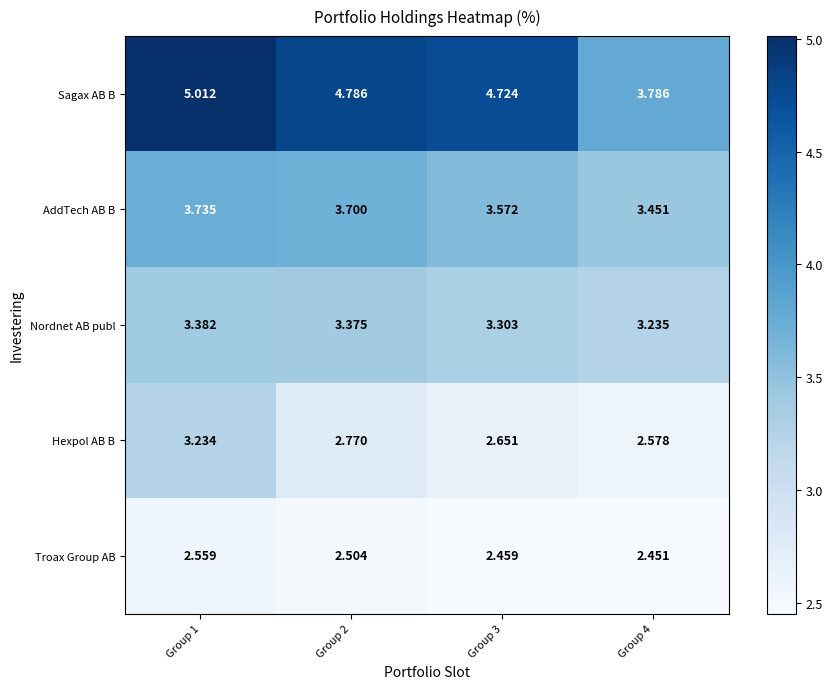

Which series has the widest spread of values?

Sagax AB B